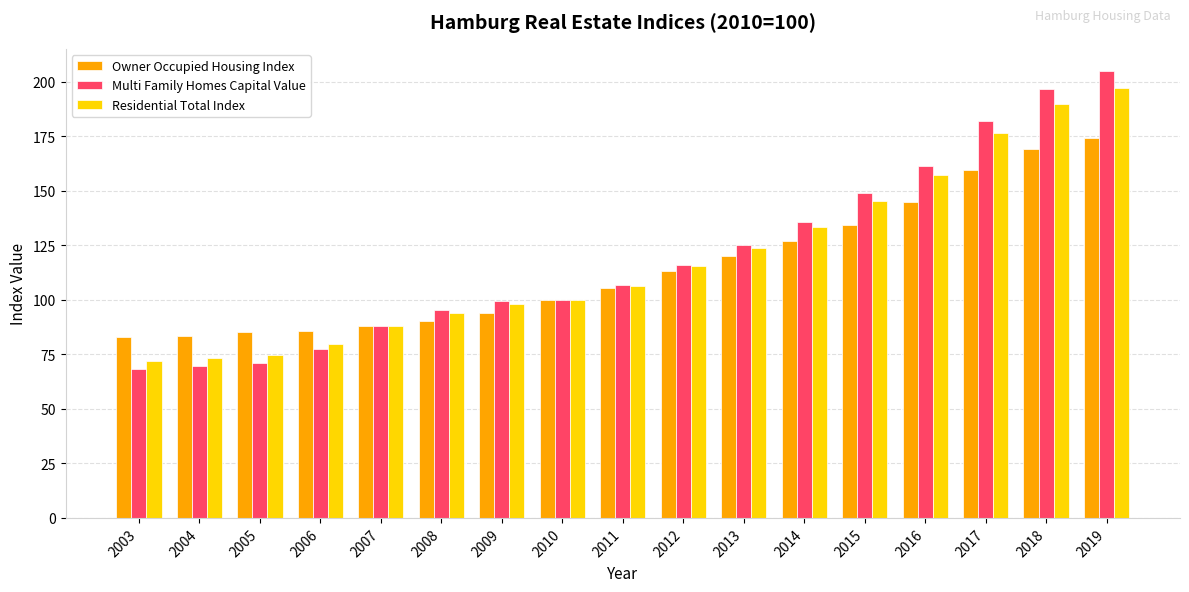

How many series are shown in this chart?

3